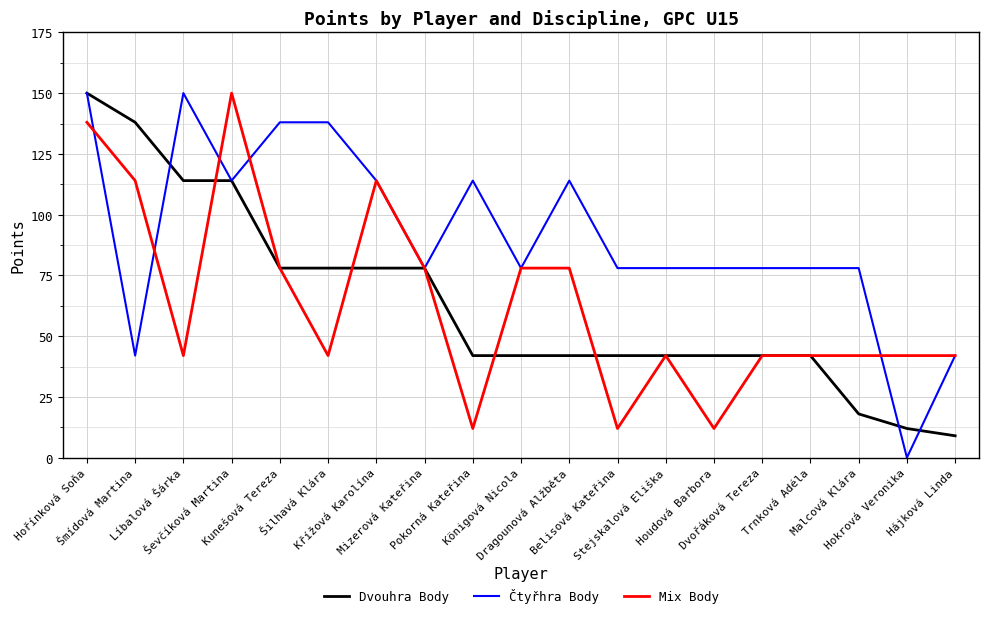

What is the difference between the maximum and minimum values in the Mix Body series?

138